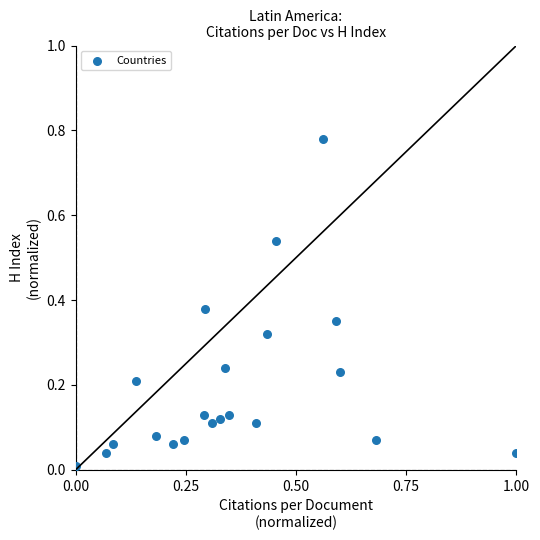

What is the range of X values (max minus min)?

1.0